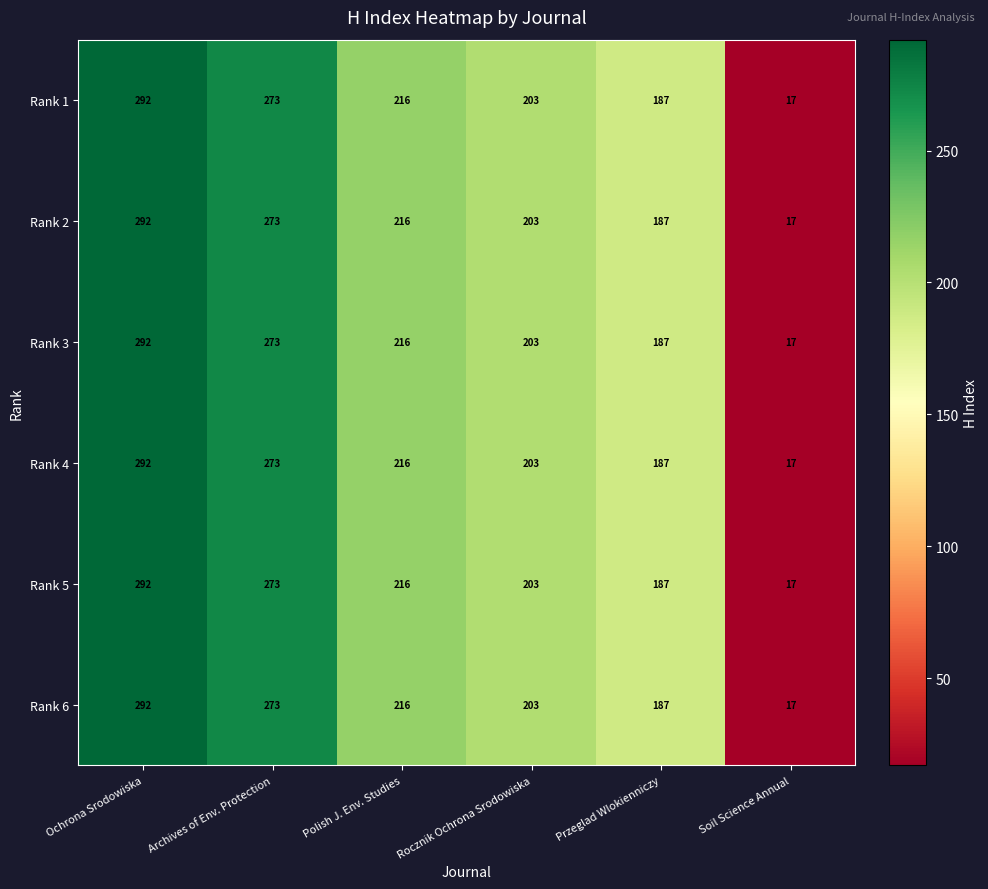

What is the sum of the Rank 1 values at Ochrona Srodowiska and Archives of Env. Protection?

565